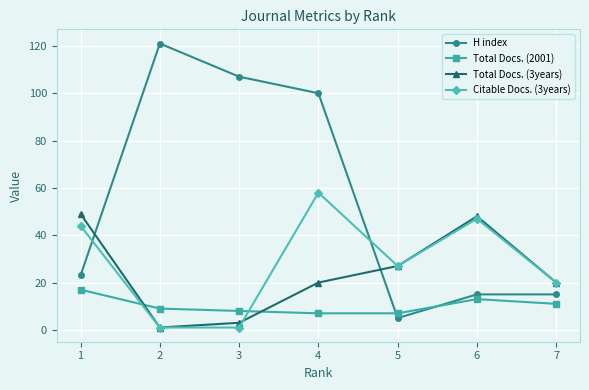

The value of Total Docs. (3years) at 7 is 20. True or false?

True